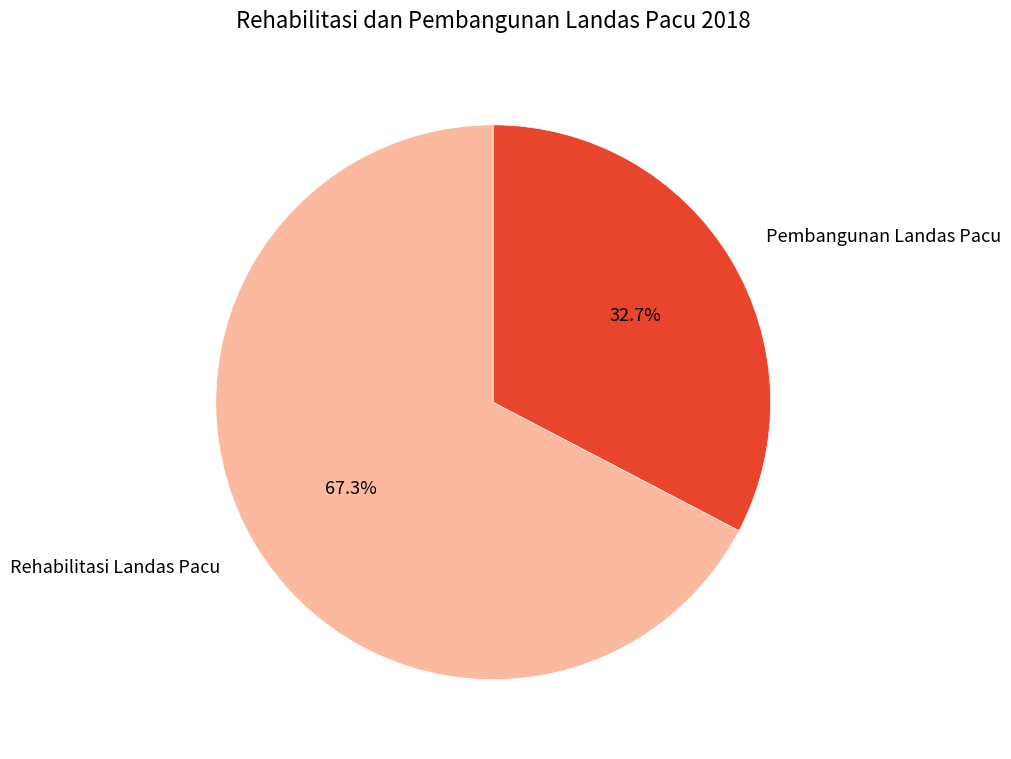

Count the number of slices in the pie.

2